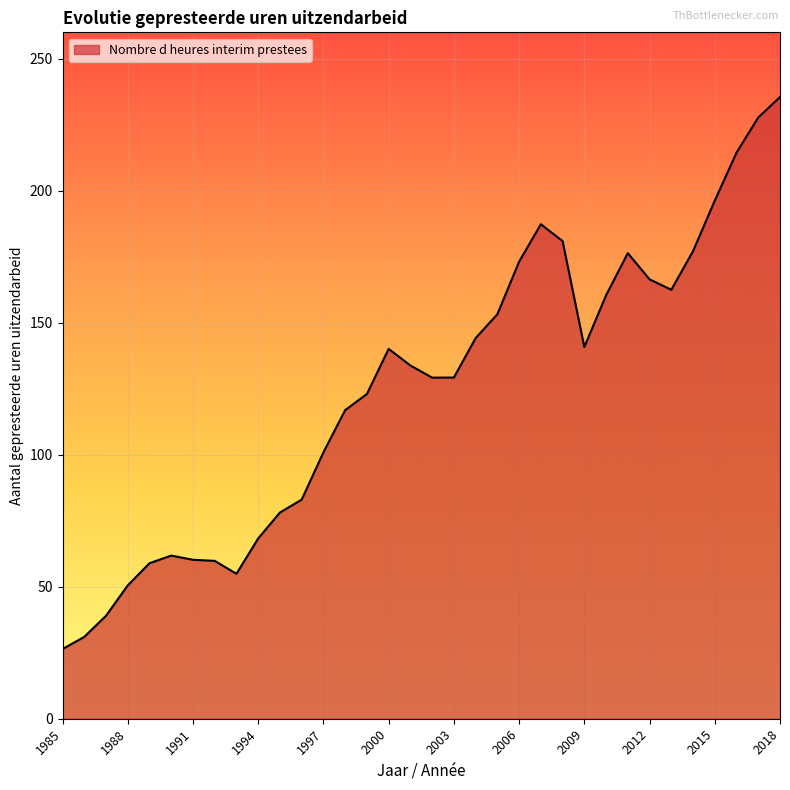

What is the minimum value shown in the chart?

26.4